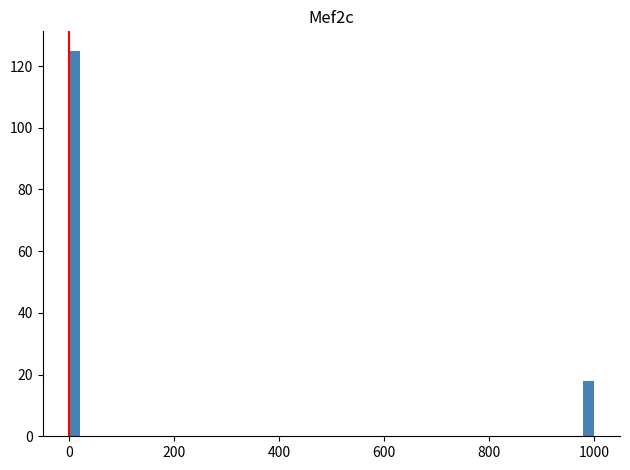

Read against the x-axis, roughly where is the centre of the tallest bar?

20